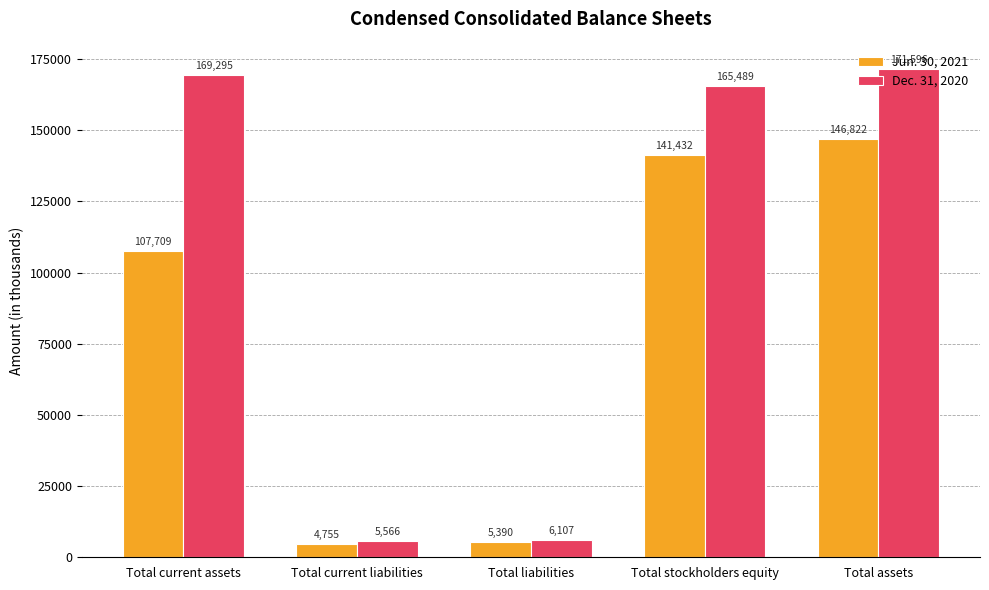

Where does the Dec. 31, 2020 series first go above 165489?

Total current assets